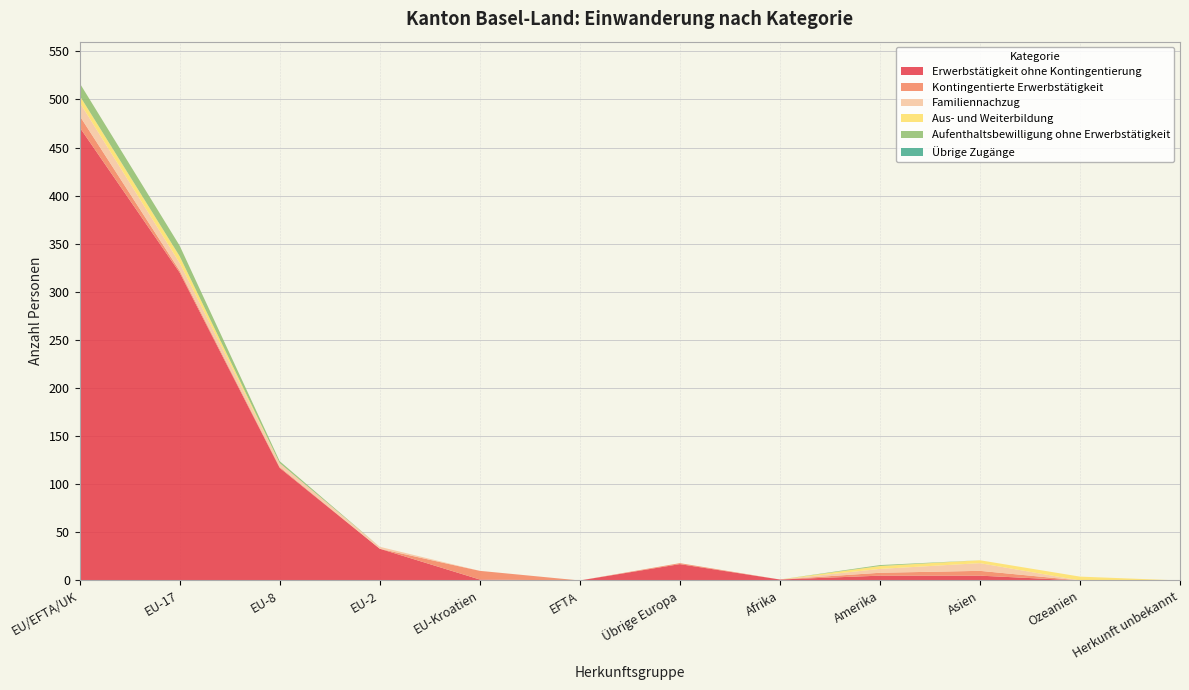

Reading left to right, what are all the values shown in this chart?

Erwerbstätigkeit ohne Kontingentierung: EU/EFTA/UK=471	EU-17=320	EU-8=117	EU-2=33	EU-Kroatien=1	EFTA=0	Übrige Europa=17	Afrika=1	Amerika=5	Asien=5	Ozeanien=0	Herkunft unbekannt=0
Kontingentierte Erwerbstätigkeit: EU/EFTA/UK=12	EU-17=2	EU-8=1	EU-2=0	EU-Kroatien=9	EFTA=0	Übrige Europa=1	Afrika=0	Amerika=3	Asien=5	Ozeanien=0	Herkunft unbekannt=0
Familiennachzug: EU/EFTA/UK=14	EU-17=8	EU-8=4	EU-2=2	EU-Kroatien=0	EFTA=0	Übrige Europa=0	Afrika=0	Amerika=4	Asien=8	Ozeanien=0	Herkunft unbekannt=0
Aus- und Weiterbildung: EU/EFTA/UK=7	EU-17=7	EU-8=0	EU-2=0	EU-Kroatien=0	EFTA=0	Übrige Europa=0	Afrika=0	Amerika=3	Asien=3	Ozeanien=4	Herkunft unbekannt=0
Aufenthaltsbewilligung ohne Erwerbstätigkeit: EU/EFTA/UK=13	EU-17=11	EU-8=2	EU-2=0	EU-Kroatien=0	EFTA=0	Übrige Europa=0	Afrika=0	Amerika=1	Asien=0	Ozeanien=0	Herkunft unbekannt=0
Übrige Zugänge: EU/EFTA/UK=0	EU-17=0	EU-8=0	EU-2=0	EU-Kroatien=0	EFTA=0	Übrige Europa=0	Afrika=0	Amerika=0	Asien=0	Ozeanien=0	Herkunft unbekannt=0